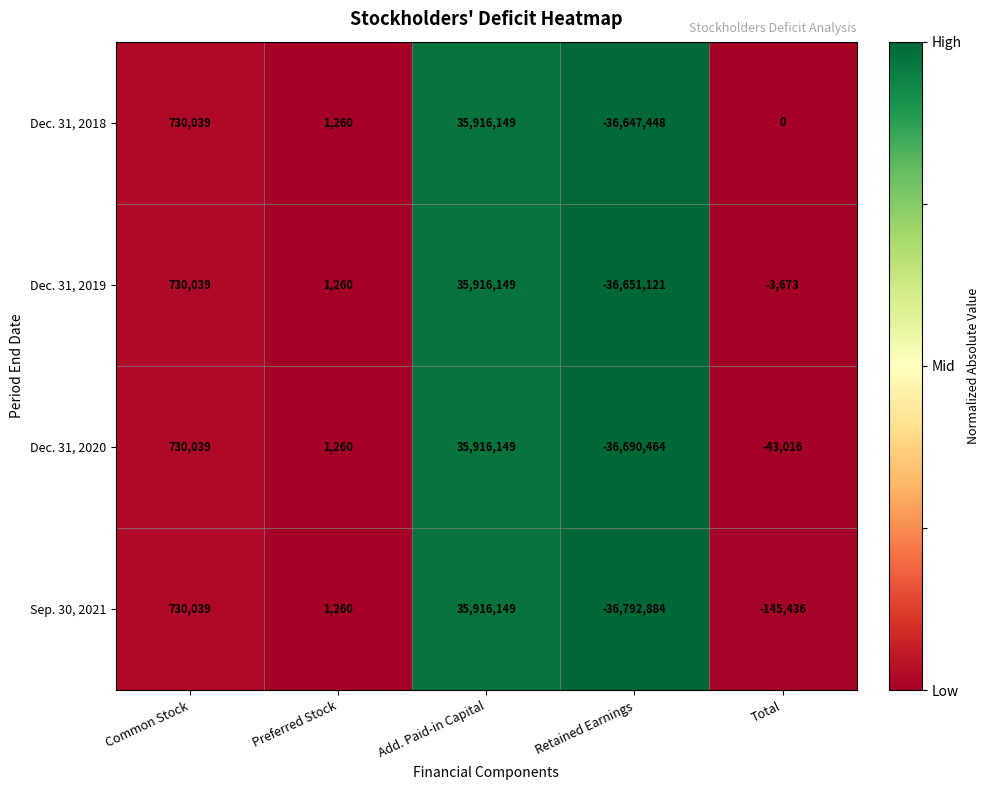

The Dec. 31, 2019 series shows 63826209 at Add. Paid-in Capital. True or false?

False